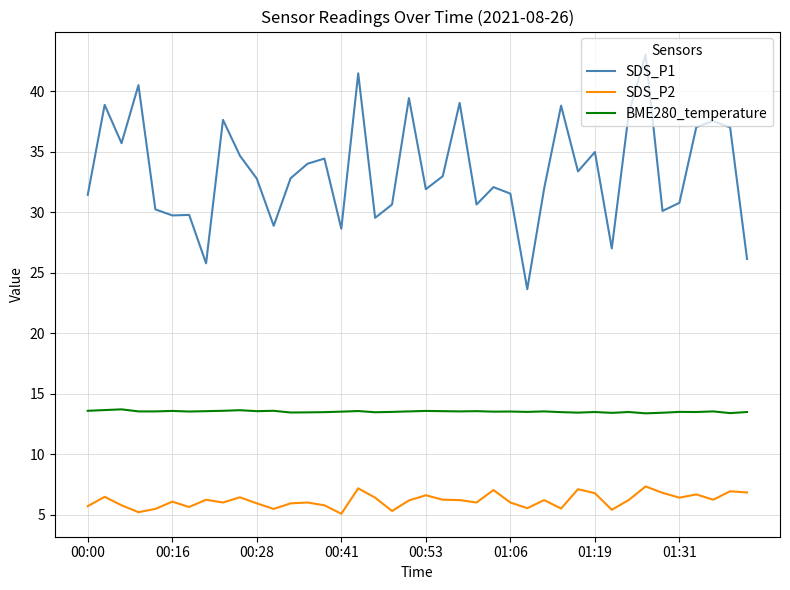

Which series has the largest total across all categories?

SDS_P1